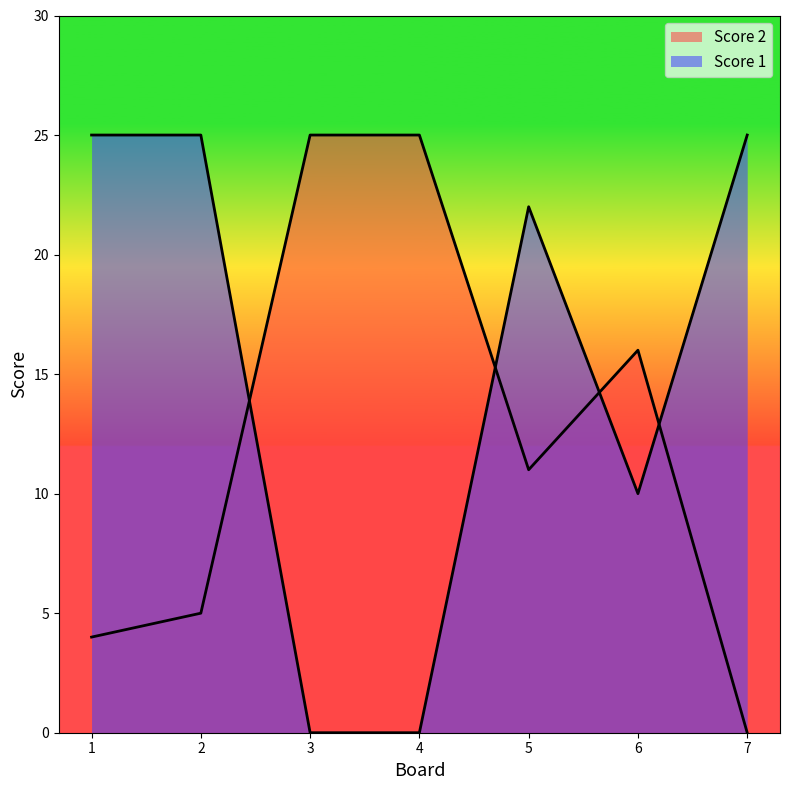

Count the number of data series in this chart.

2